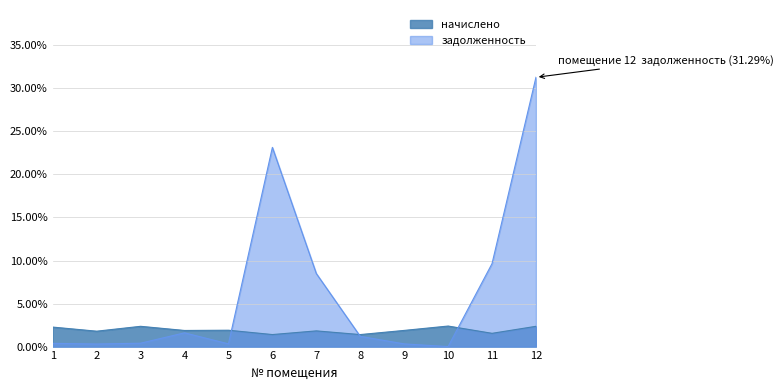

How many intersections are there between задолженность and начислено?

3